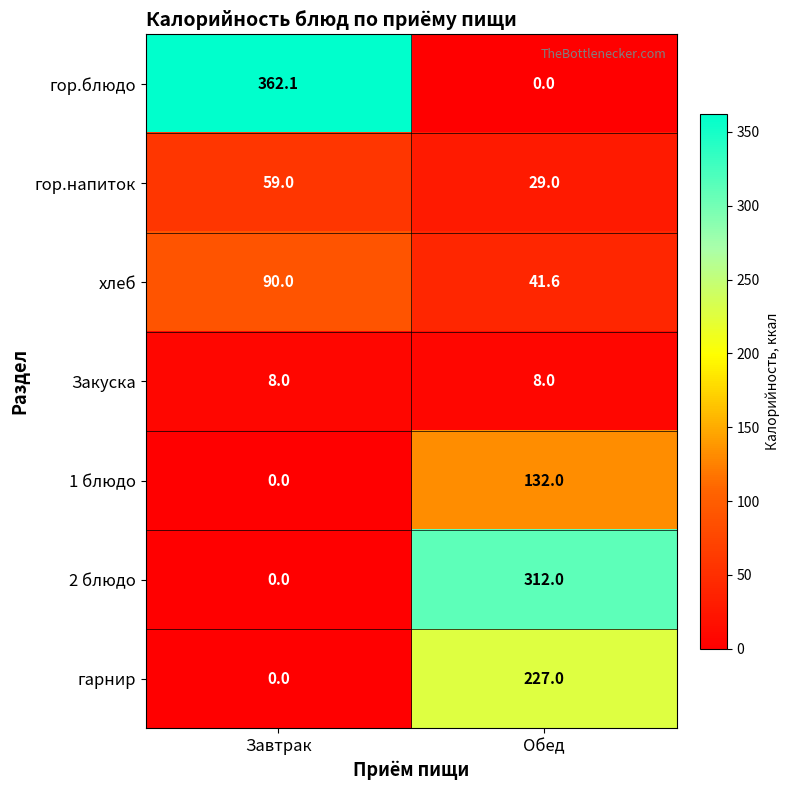

What is the greatest value displayed?

362.1